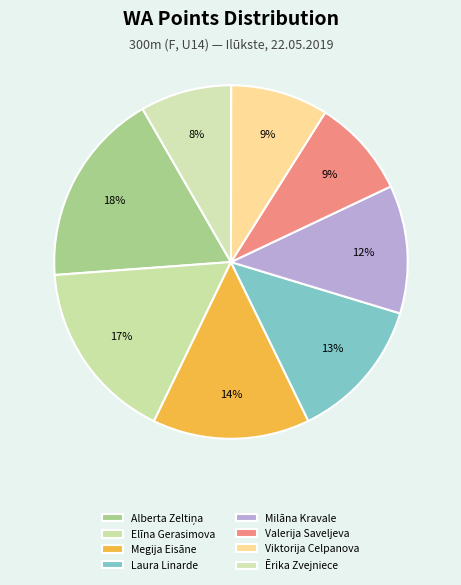

How many segments does this pie chart have?

8